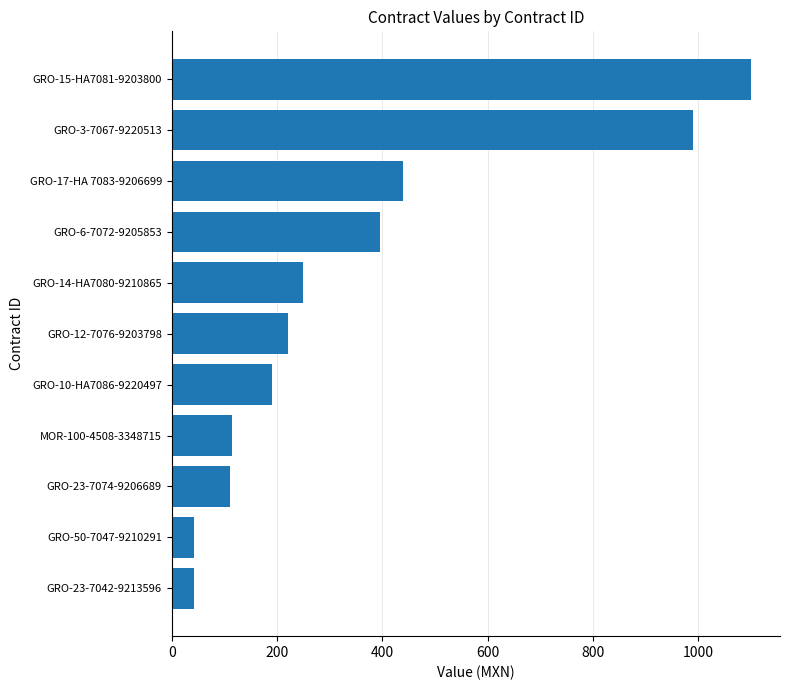

What is the greatest value displayed?

1100